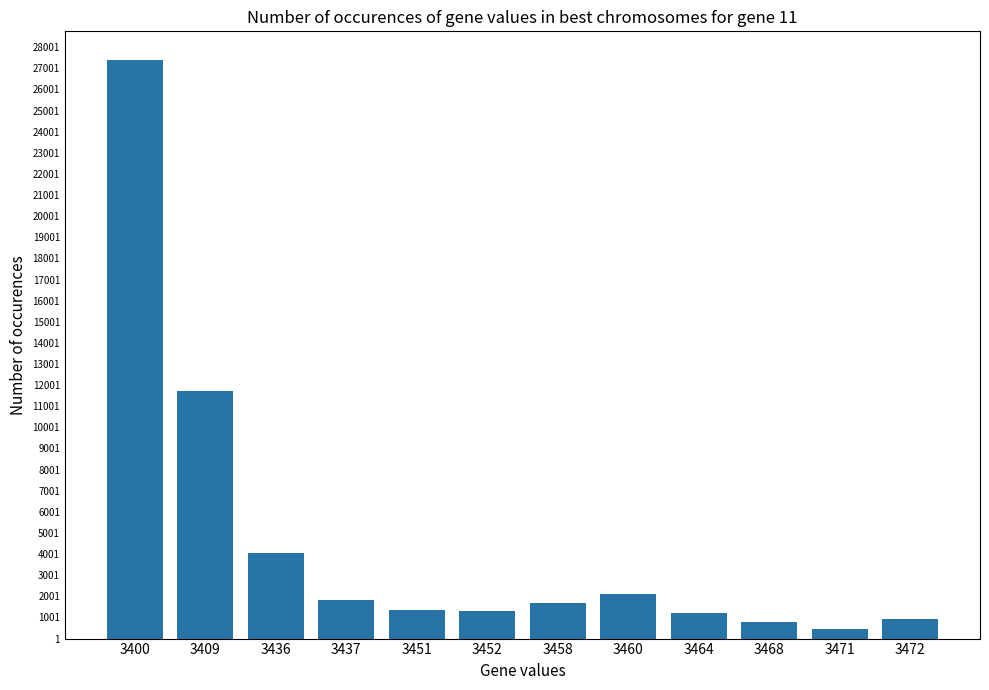

What is the change in value from 3468 to 3471?

-300